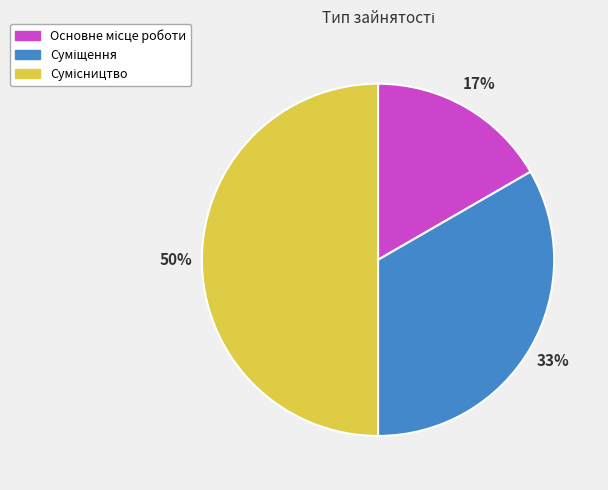

To the nearest percent, what is the average slice percentage?

33%